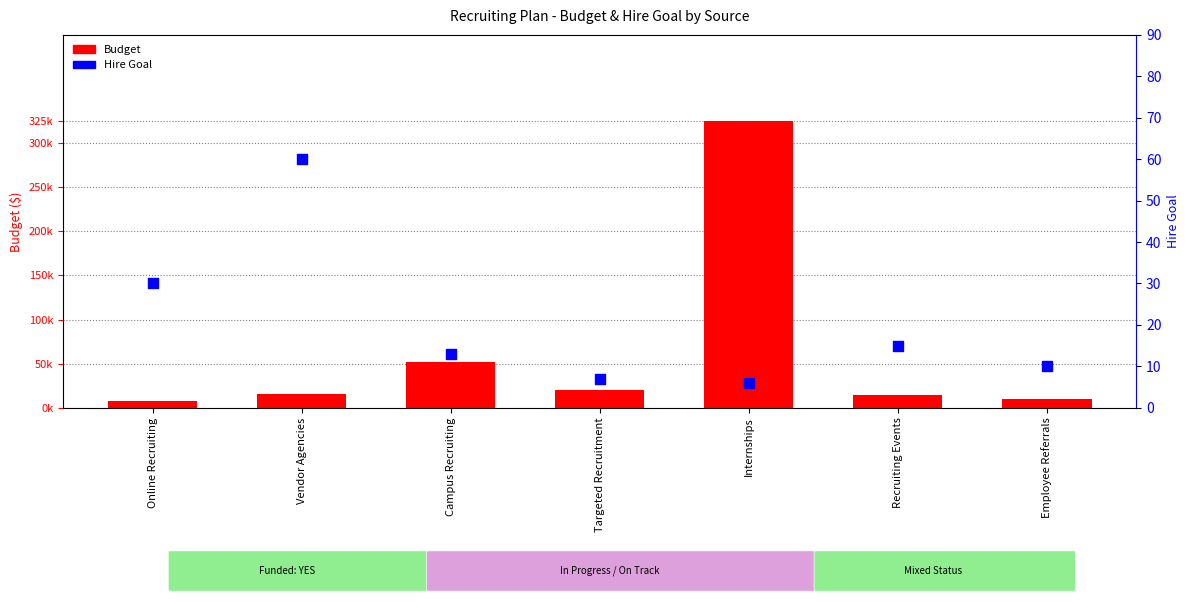

Which series has the largest Y range (max minus min)?

Budget